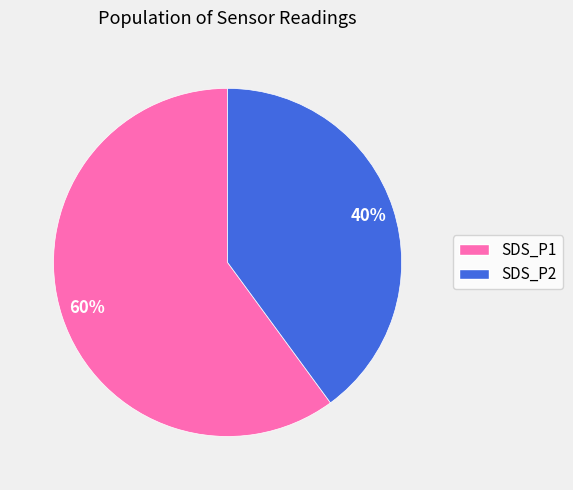

Which has a higher value, SDS_P2 or SDS_P1?

SDS_P1